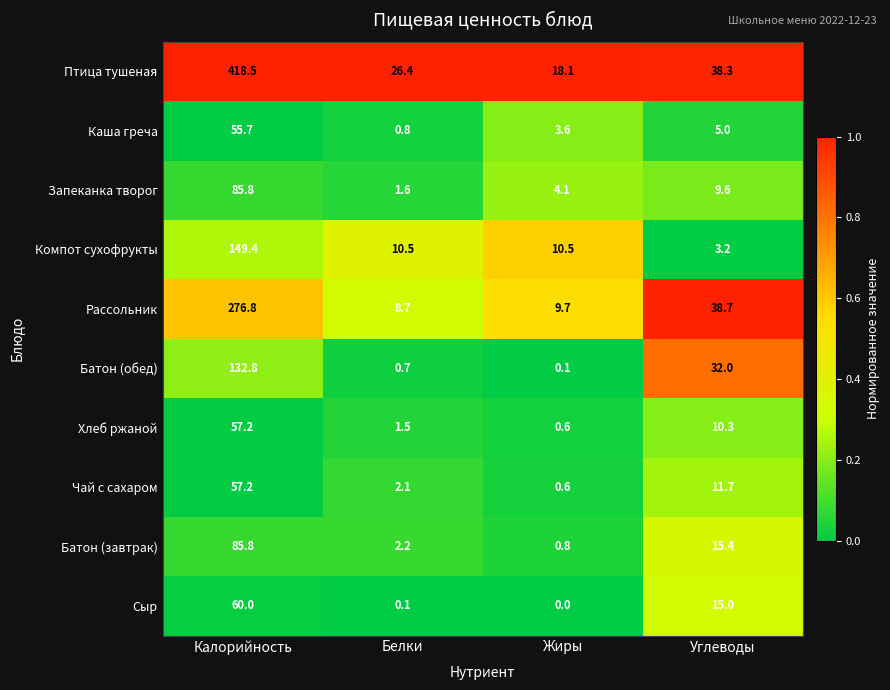

Count the number of data series in this chart.

10